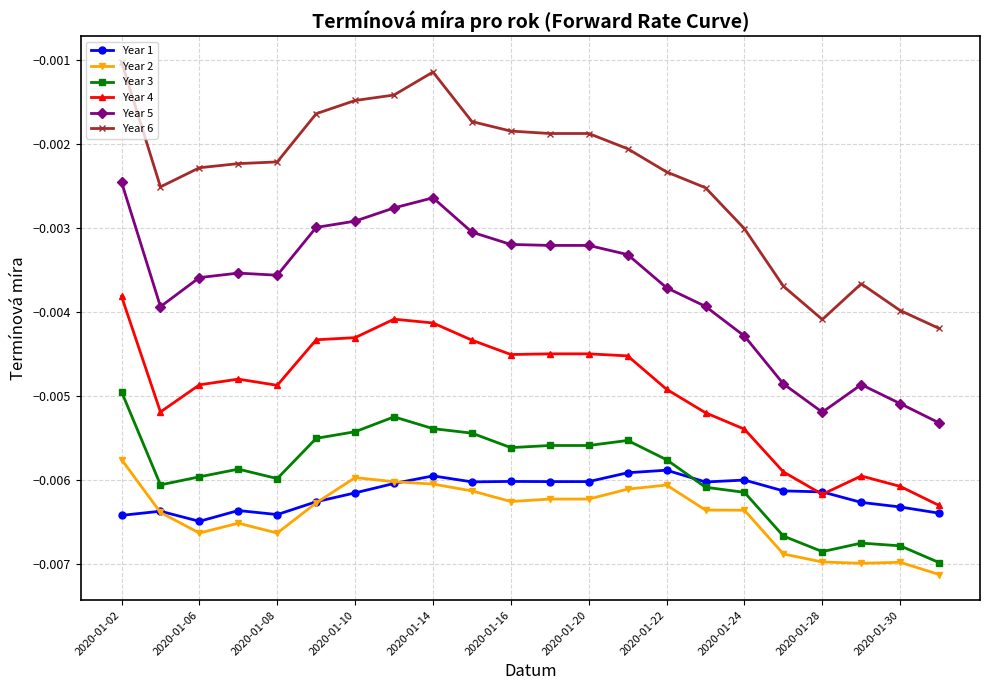

True or false: Year 3 has more than 1 interior local peaks.

True